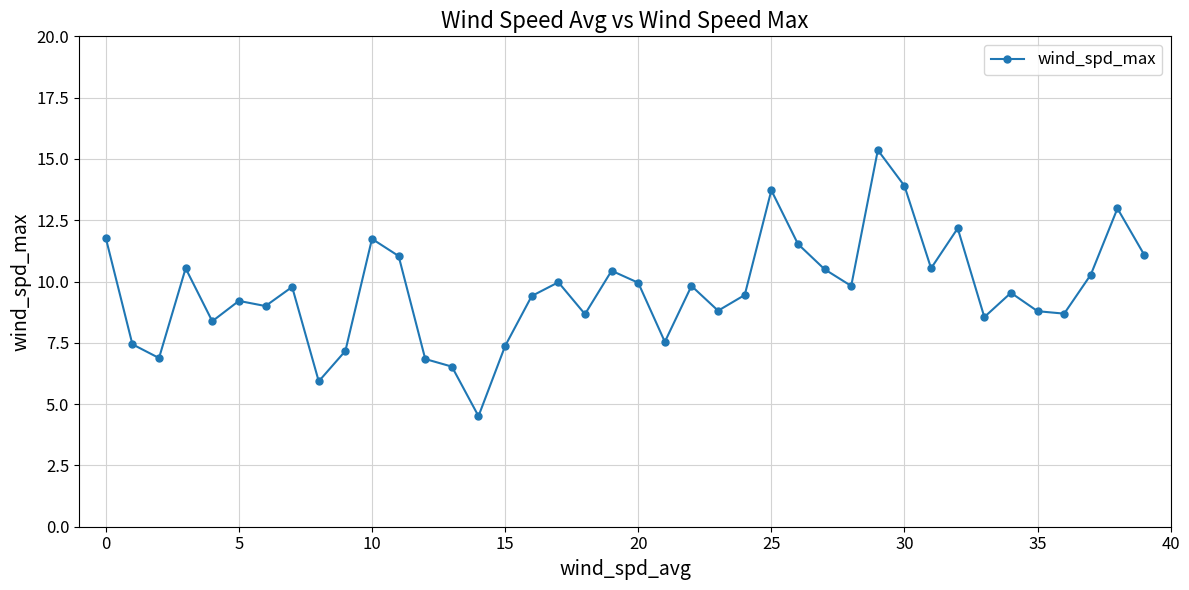

What is the maximum value shown in the chart?

15.4